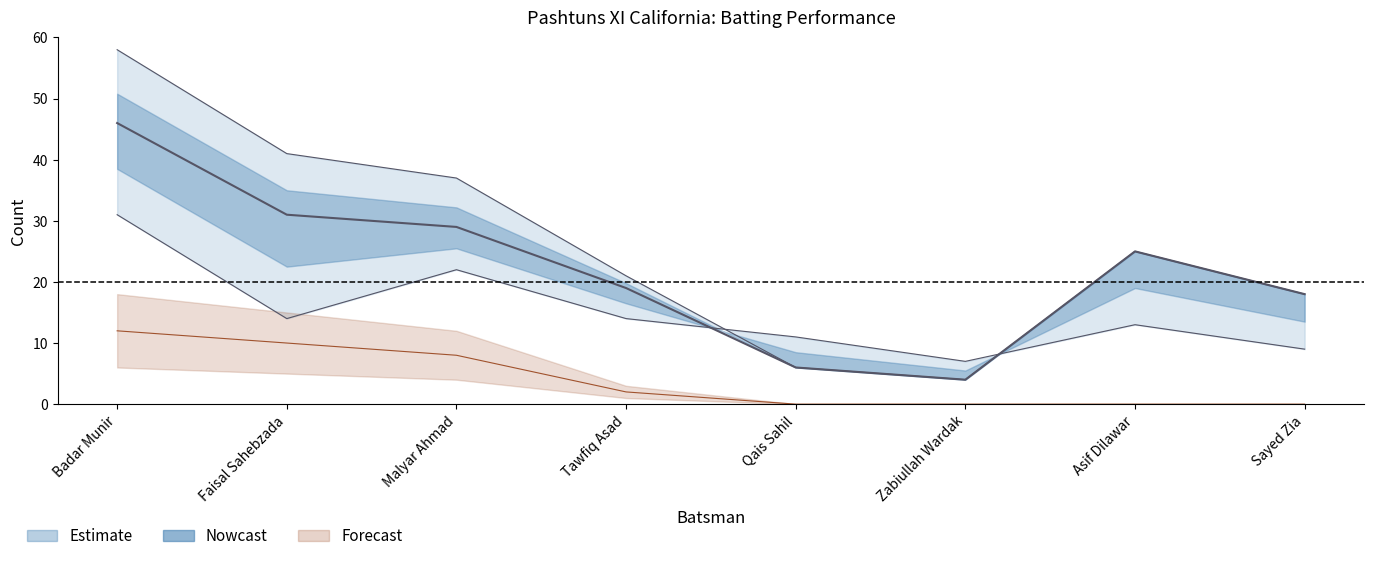

Between Badar Munir and Sayed Zia, which is larger?

Badar Munir